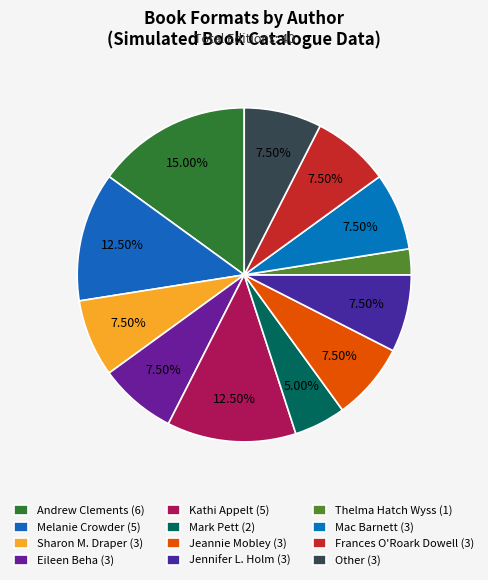

What is the ratio of the value at Thelma Hatch Wyss to the value at Melanie Crowder?

0.2